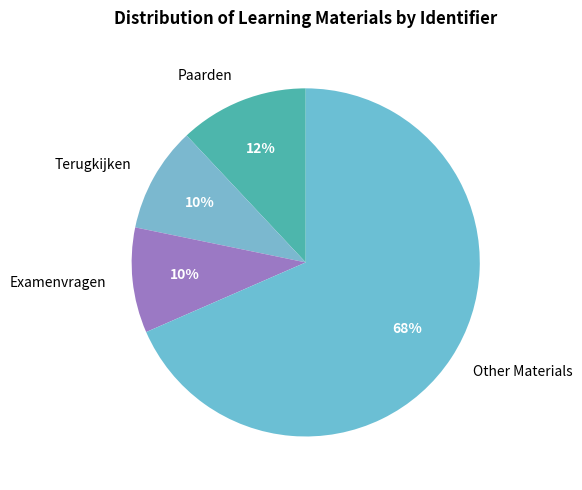

Approximately how many times larger is the value at Paarden compared to Examenvragen?

1.2